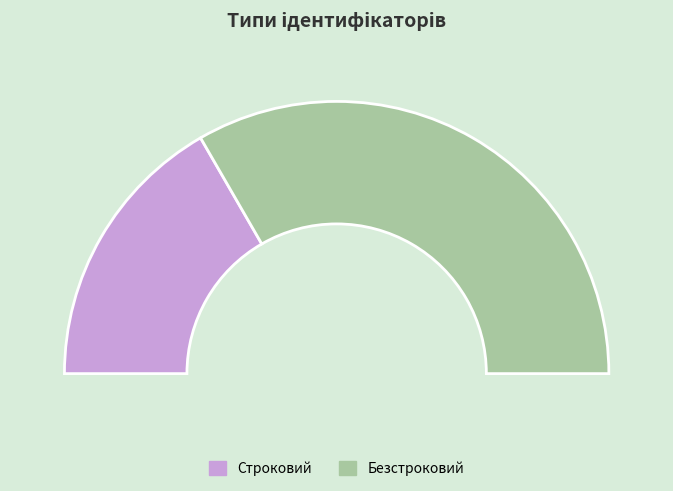

Which category accounts for the majority?

Безстроковий